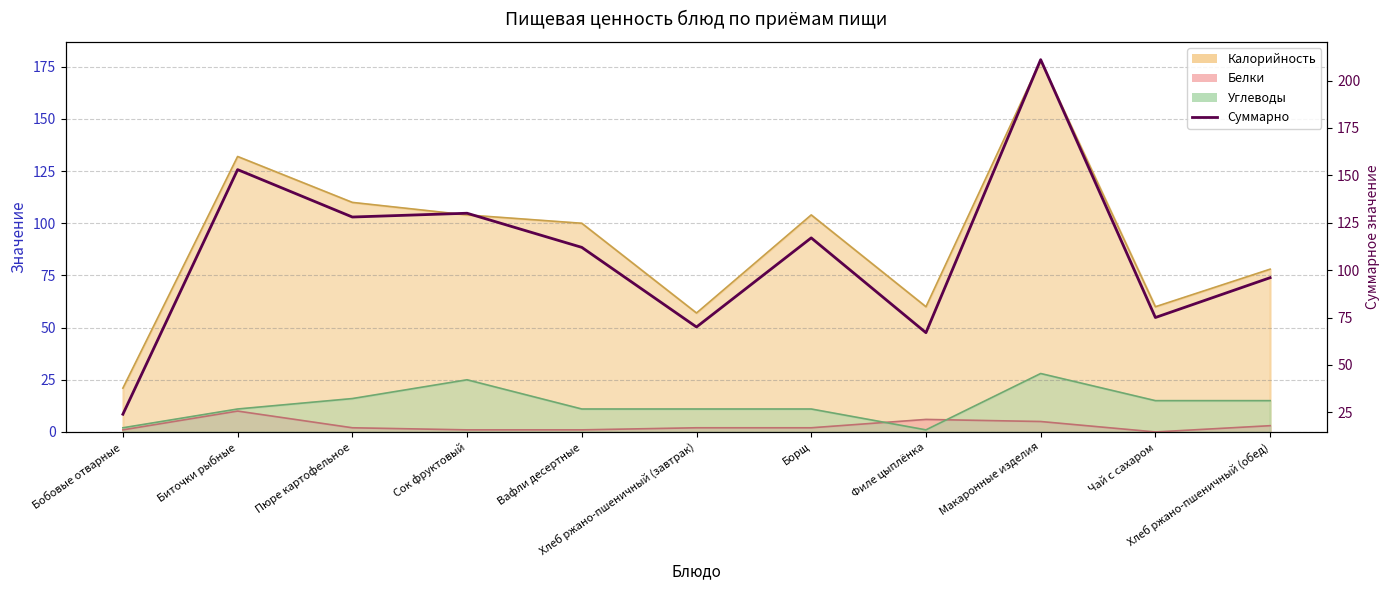

Rank the categories by value from lowest to highest.

Бобовые отварные, Филе цыплёнка, Хлеб ржано-пшеничный (завтрак), Чай с сахаром, Хлеб ржано-пшеничный (обед), Вафли десертные, Борщ, Пюре картофельное, Сок фруктовый, Биточки рыбные, Макаронные изделия